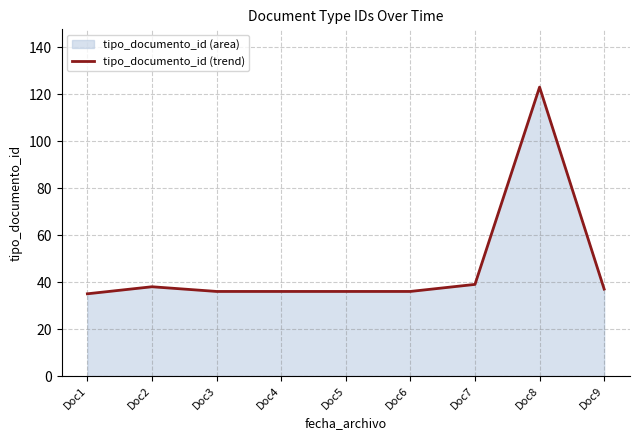

Which has a higher value, Doc5 or Doc4?

Doc5